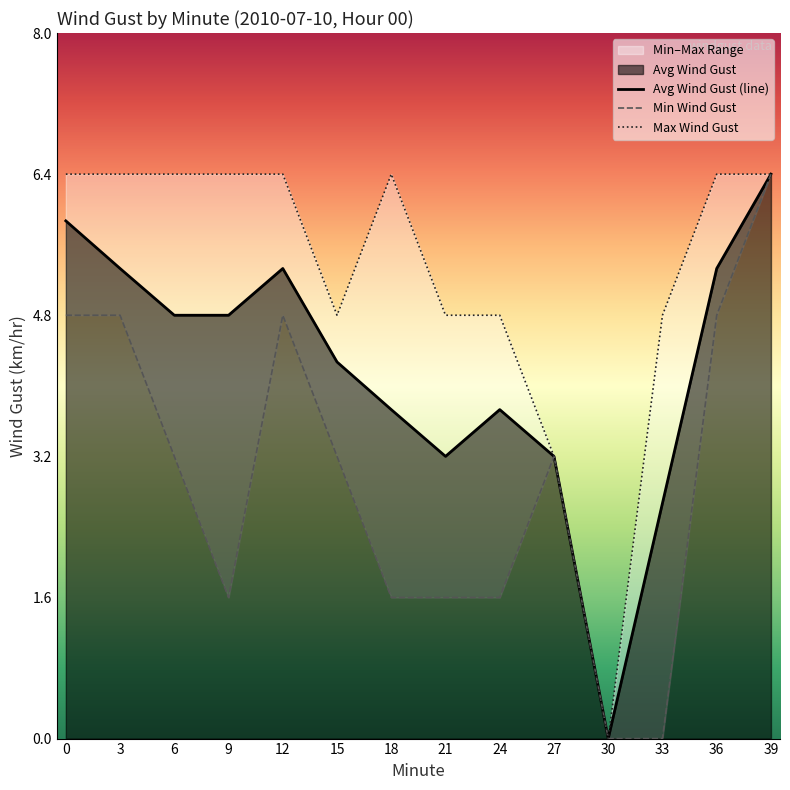

What is the value of the Min Wind Gust point at the 14th from the left?

6.4